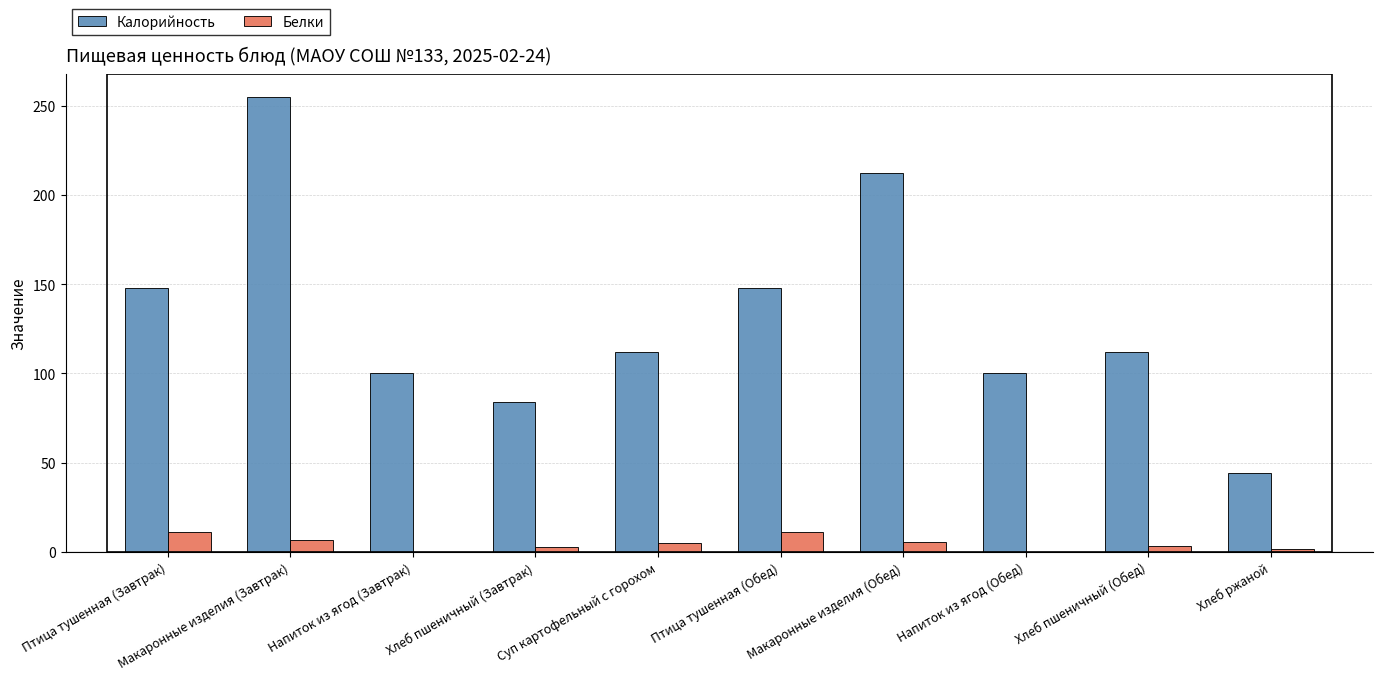

How many distinct data groups are displayed?

2